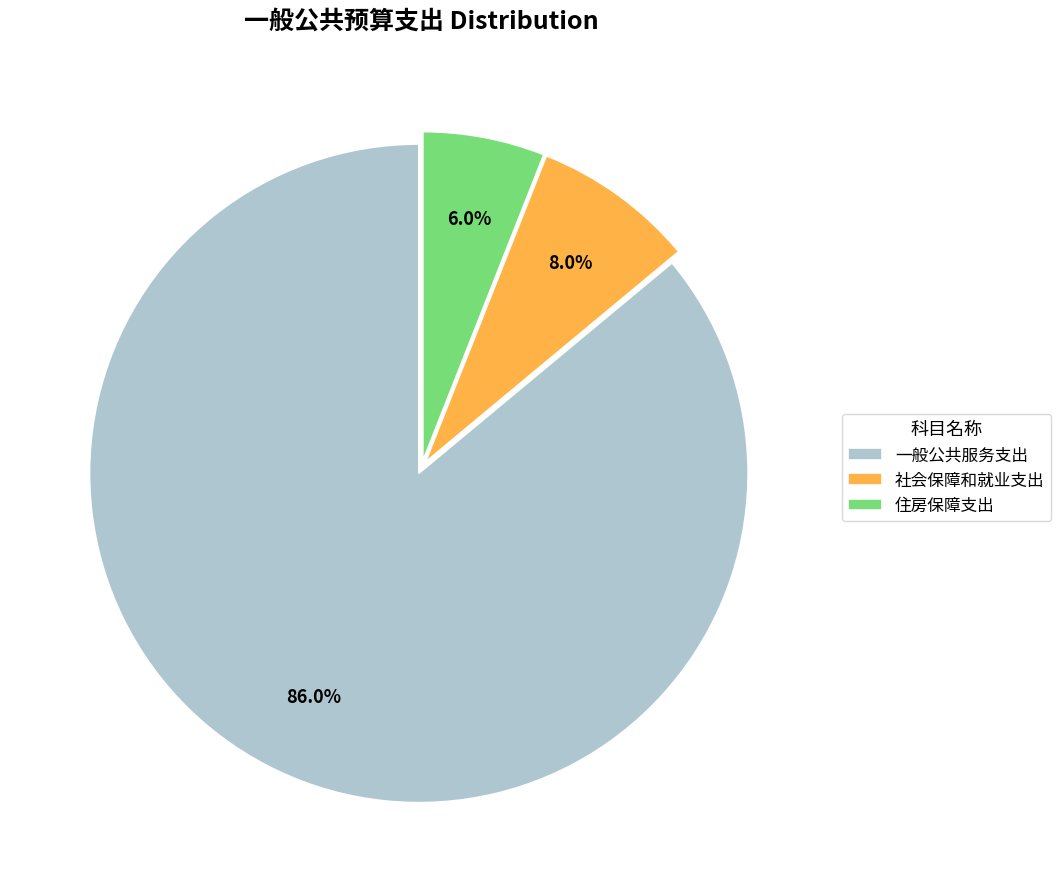

What is the largest slice in the pie chart?

一般公共服务支出